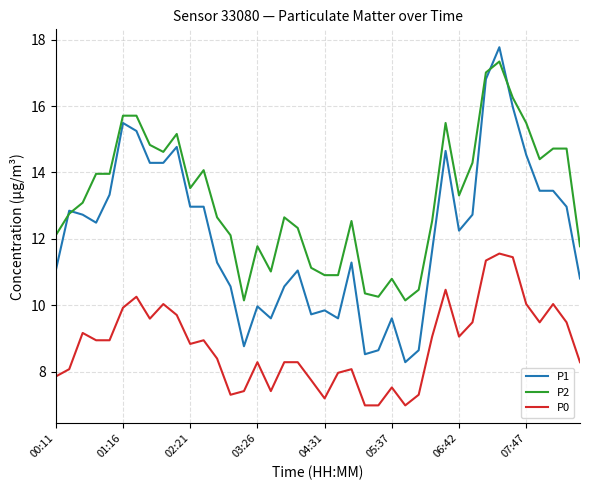

Is this an area chart (filled region under the line)?

No